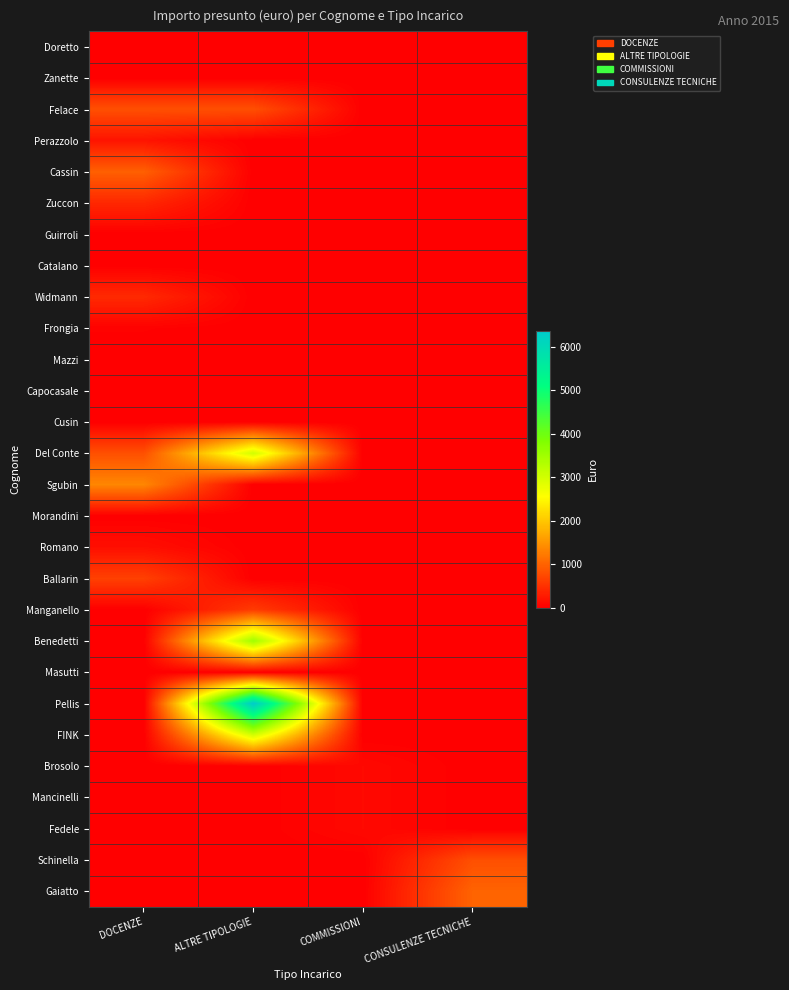

How many series are shown in this chart?

28